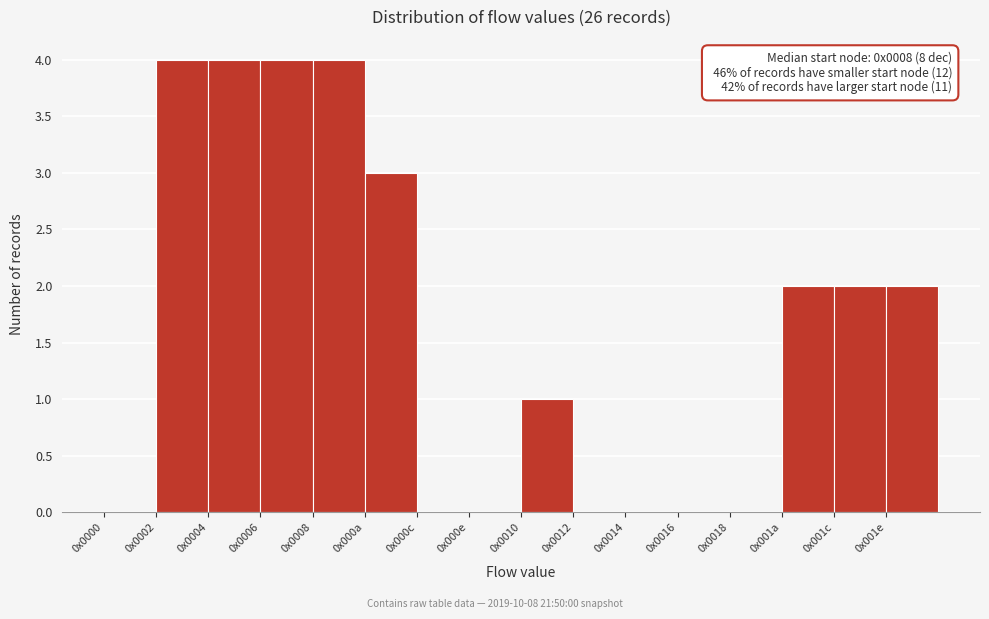

Reading left to right, list all the values displayed in this chart.

0x0000=0	0x0002=4	0x0004=4	0x0006=4	0x0008=4	0x000a=3	0x000c=0	0x000e=0	0x0010=1	0x0012=0	0x0014=0	0x0016=0	0x0018=0	0x001a=2	0x001c=2	0x001e=2